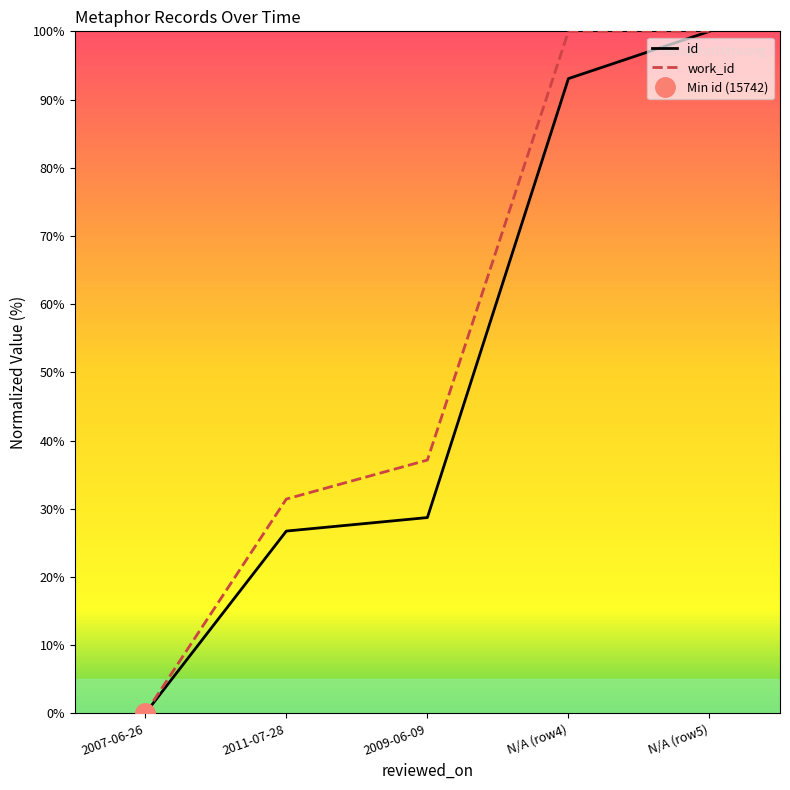

What is the label of the 5th point from the right?

2007-06-26